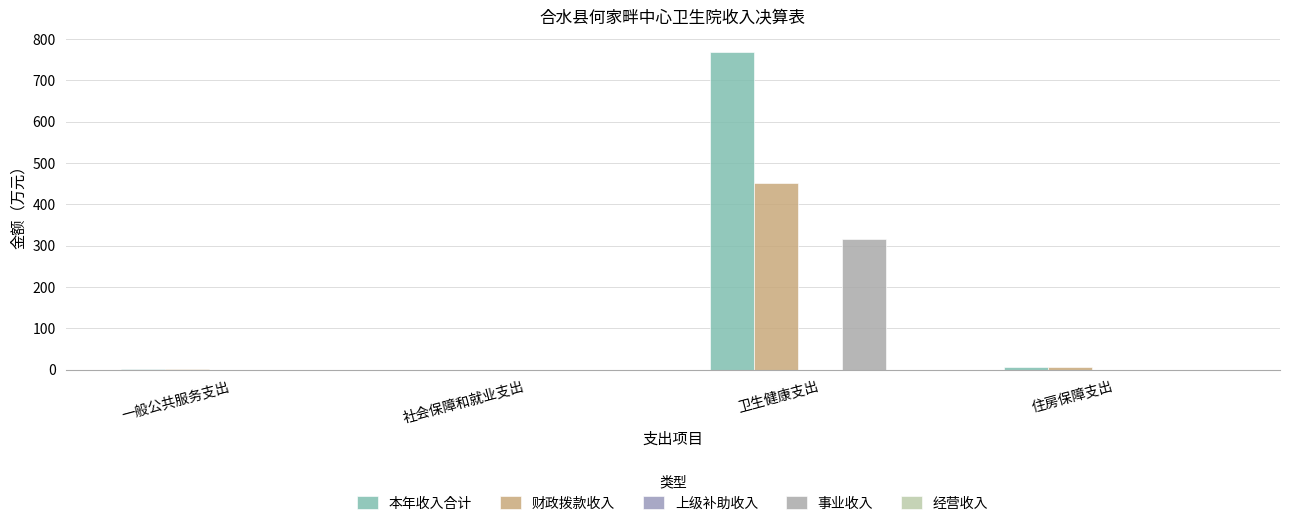

How many distinct data groups are displayed?

3